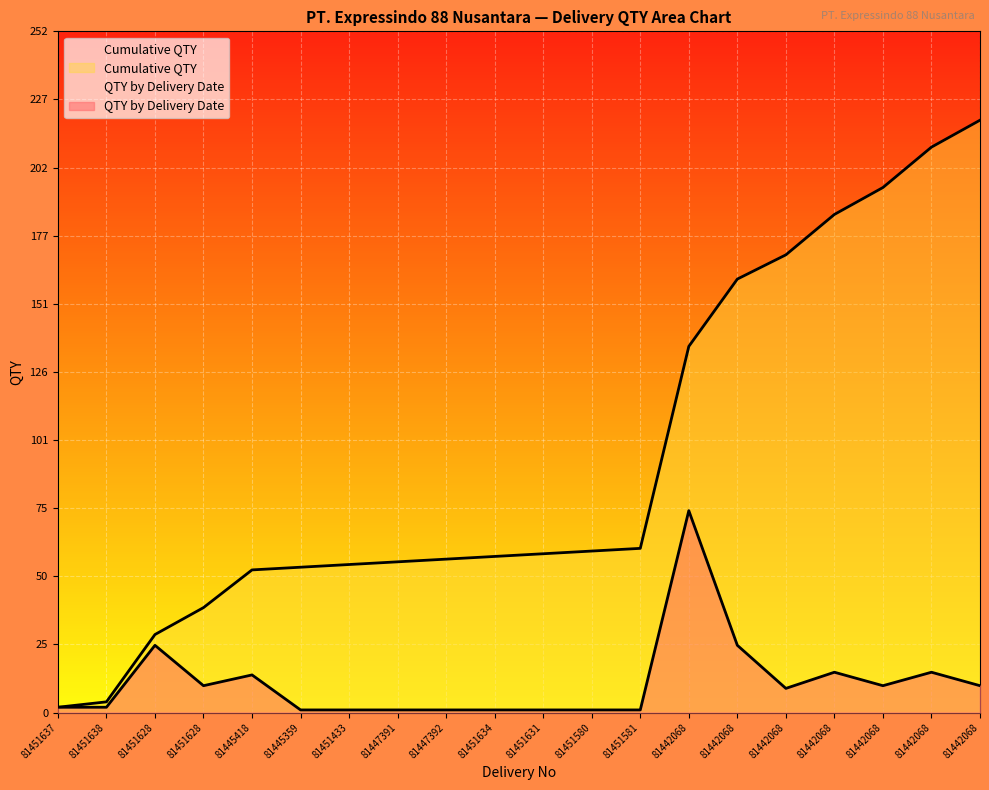

What is the difference between the Cumulative QTY values at 81451628 and 81451580?

31